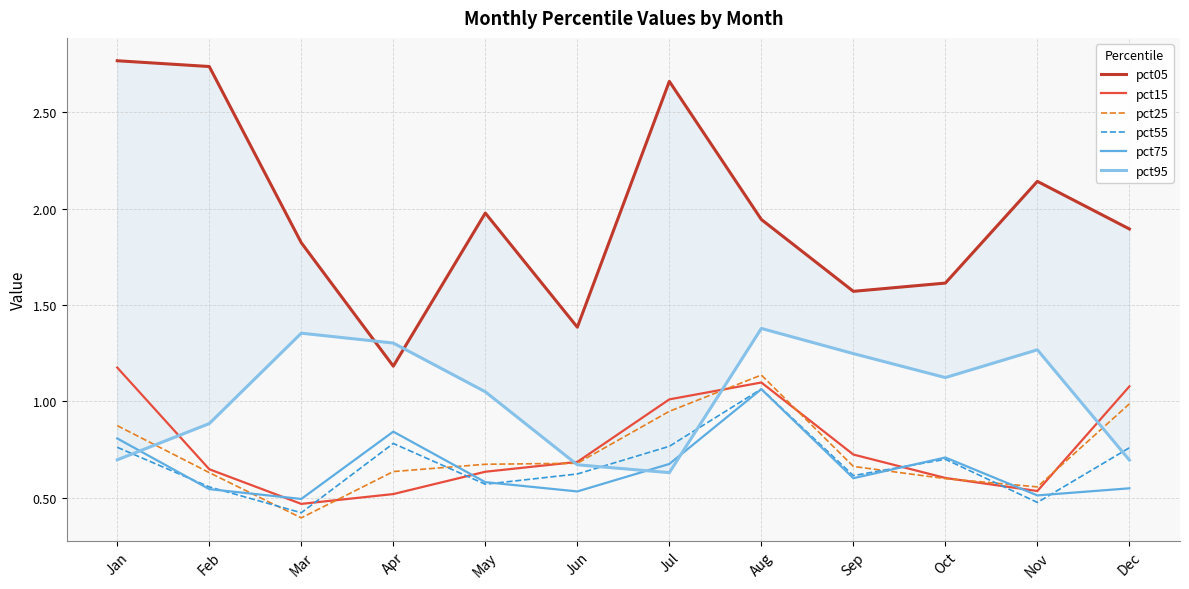

What are all the series names shown in the legend?

pct05, pct15, pct25, pct55, pct75, pct95